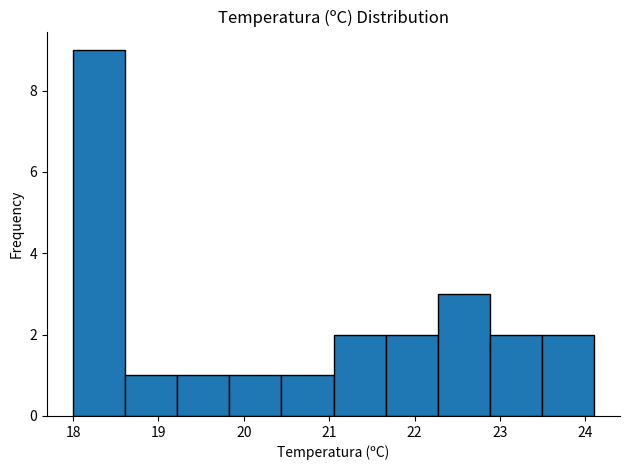

Which range on the x-axis has the tallest bar?

18.00 to 18.61